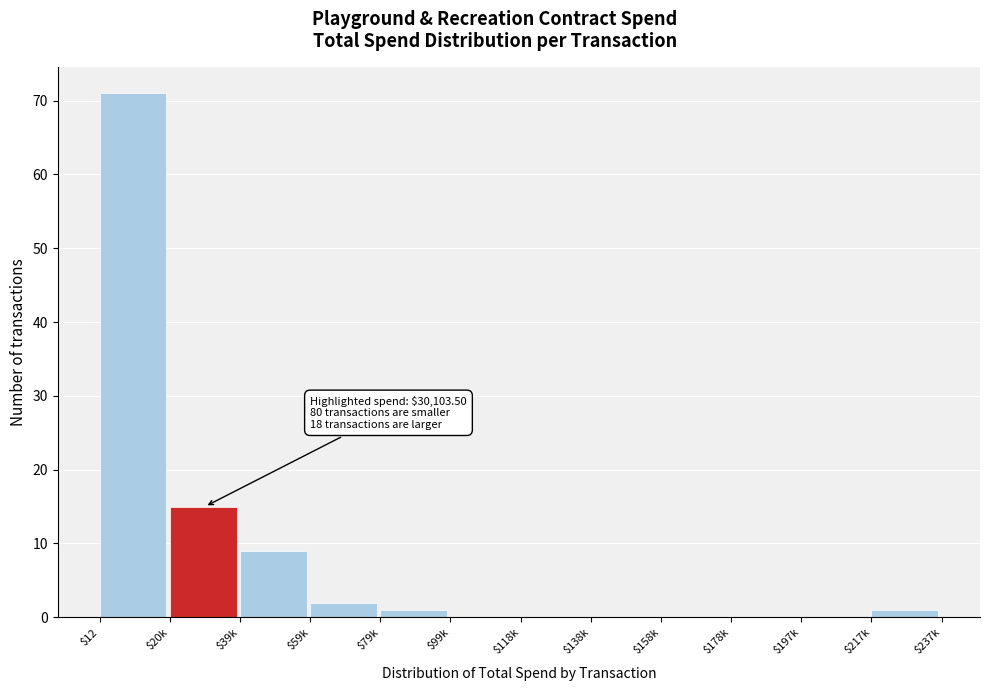

True or false: the data shows -49 at $197k.

False